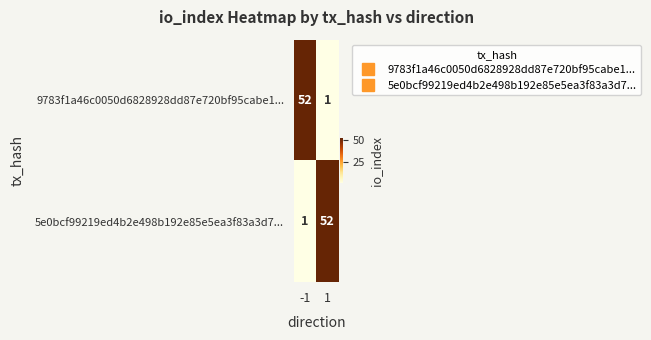

At how many categories does at least one series exceed 33?

2